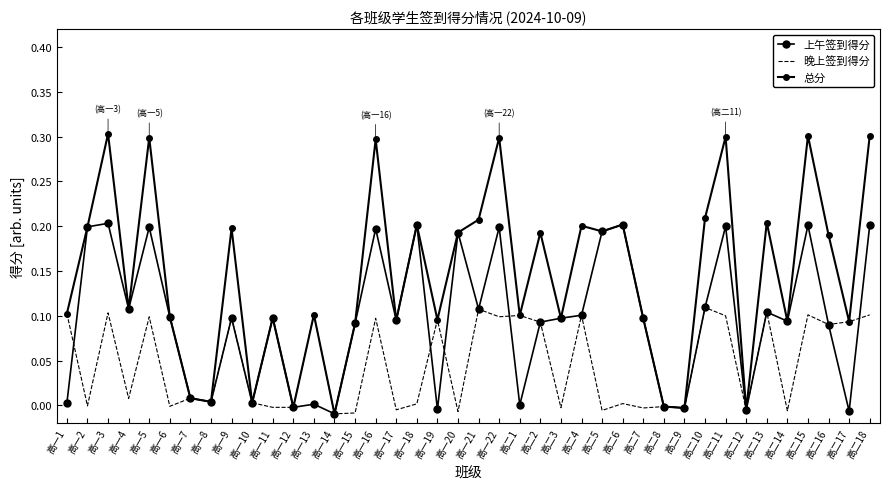

Is the value of 上午签到得分 at 高一6 greater than the value of 总分 at 高一14?

Yes